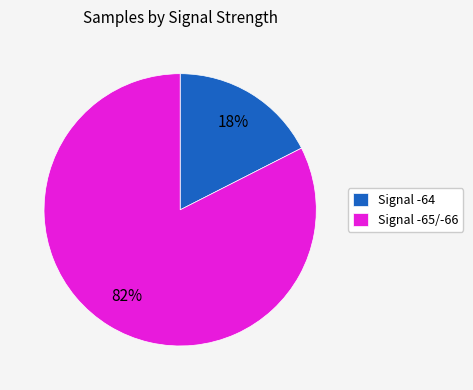

Count the number of slices in the pie.

2